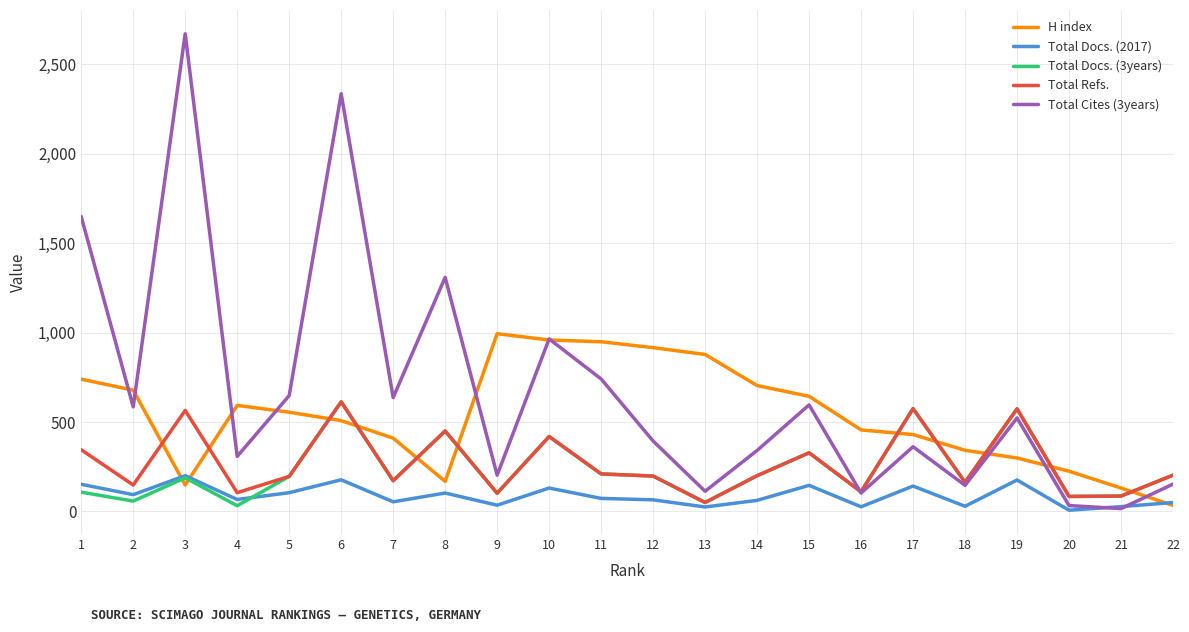

Where is Total Cites (3years) nearest to the value 1343?

8